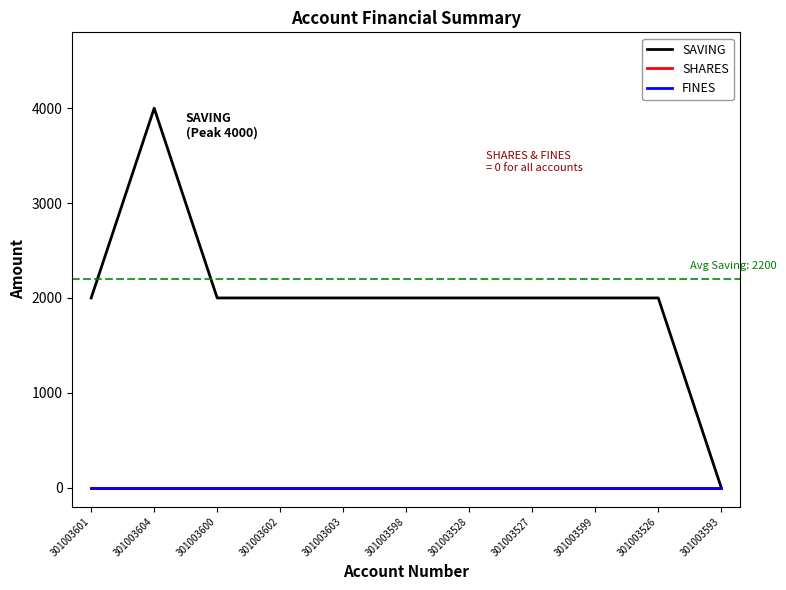

Which series has the widest spread of values?

SAVING